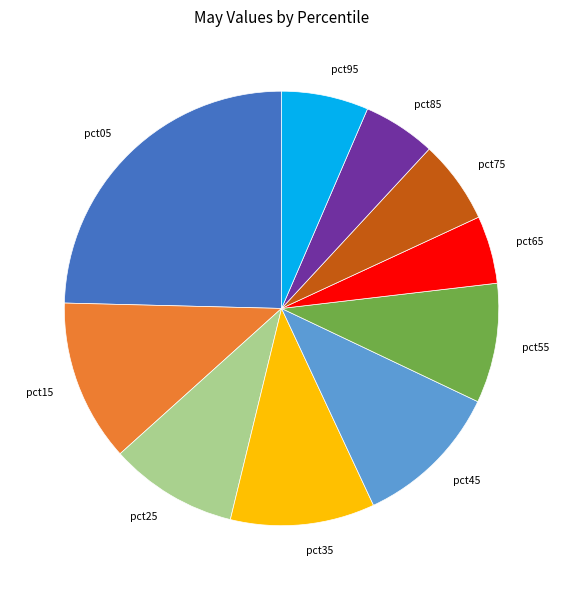

Does any single category account for the majority?

No